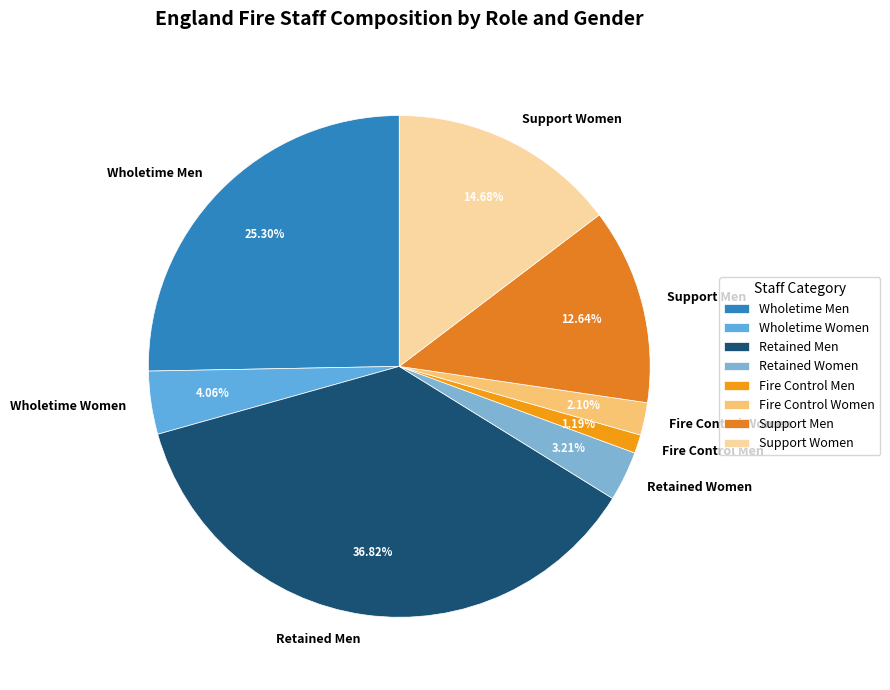

True or false: Support Women accounts for 1% of the total.

False